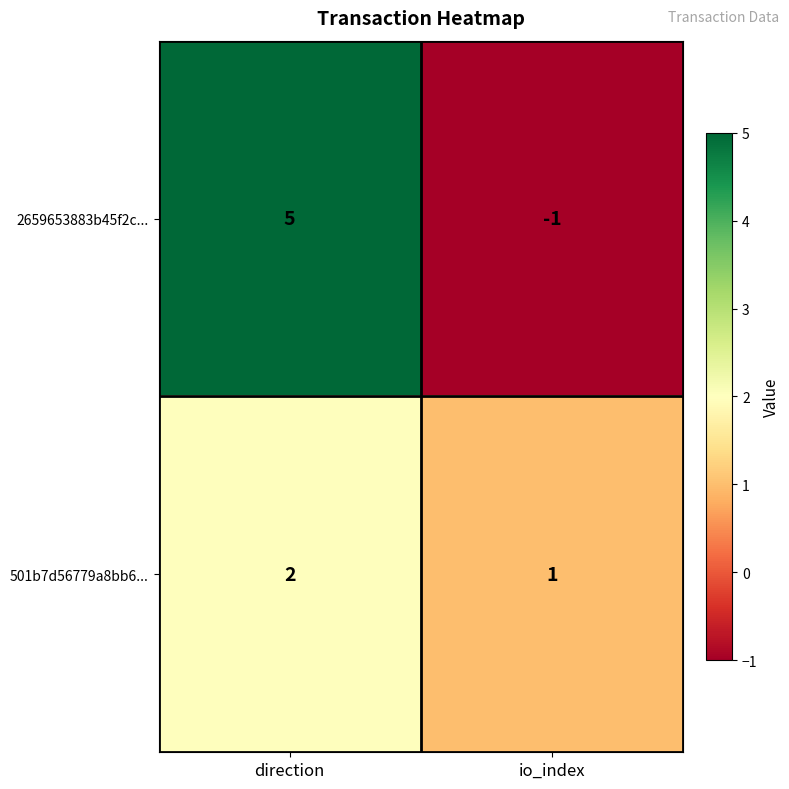

Between direction and io_index, which series saw the biggest shift?

2659653883b45f2c...